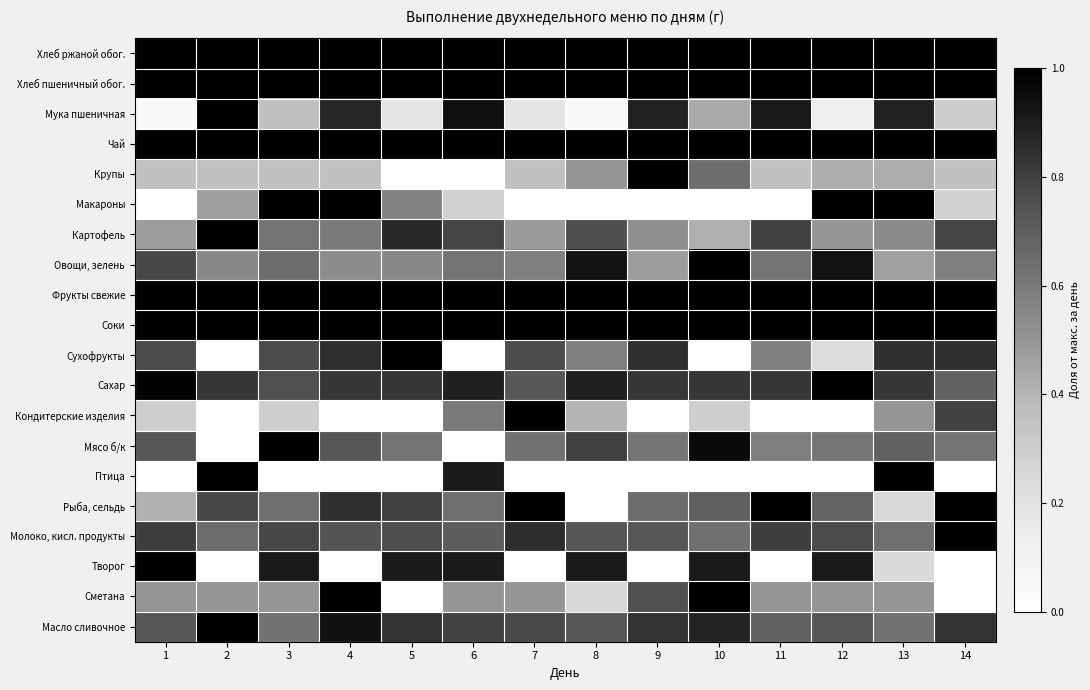

Reading right to left, what are all the values shown in this chart?

Хлеб ржаной обог.: 14=1.0	13=1.0	12=1.0	11=1.0	10=1.0	9=1.0	8=1.0	7=1.0	6=1.0	5=1.0	4=1.0	3=1.0	2=1.0	1=1.0
Хлеб пшеничный обог.: 14=1.0	13=1.0	12=1.0	11=1.0	10=1.0	9=1.0	8=1.0	7=1.0	6=1.0	5=1.0	4=1.0	3=1.0	2=1.0	1=1.0
Мука пшеничная: 14=0.3	13=0.9	12=0.1	11=0.9	10=0.4	9=0.9	8=0.0	7=0.2	6=0.9	5=0.2	4=0.9	3=0.4	2=1.0	1=0.0
Чай: 14=1.0	13=1.0	12=1.0	11=1.0	10=1.0	9=1.0	8=1.0	7=1.0	6=1.0	5=1.0	4=1.0	3=1.0	2=1.0	1=1.0
Крупы: 14=0.4	13=0.4	12=0.4	11=0.4	10=0.6	9=1.0	8=0.5	7=0.4	6=0.0	5=0.0	4=0.4	3=0.4	2=0.4	1=0.4
Макароны: 14=0.3	13=1.0	12=1.0	11=0.0	10=0.0	9=0.0	8=0.0	7=0.0	6=0.3	5=0.6	4=1.0	3=1.0	2=0.5	1=0.0
Картофель: 14=0.8	13=0.5	12=0.5	11=0.8	10=0.4	9=0.5	8=0.8	7=0.5	6=0.8	5=0.9	4=0.6	3=0.6	2=1.0	1=0.5
Овощи, зелень: 14=0.6	13=0.5	12=0.9	11=0.6	10=1.0	9=0.5	8=0.9	7=0.6	6=0.6	5=0.6	4=0.5	3=0.6	2=0.5	1=0.8
Фрукты свежие: 14=1.0	13=1.0	12=1.0	11=1.0	10=1.0	9=1.0	8=1.0	7=1.0	6=1.0	5=1.0	4=1.0	3=1.0	2=1.0	1=1.0
Соки: 14=1.0	13=1.0	12=1.0	11=1.0	10=1.0	9=1.0	8=1.0	7=1.0	6=1.0	5=1.0	4=1.0	3=1.0	2=1.0	1=1.0
Сухофрукты: 14=0.8	13=0.8	12=0.2	11=0.6	10=0.0	9=0.8	8=0.6	7=0.8	6=0.0	5=1.0	4=0.8	3=0.8	2=0.0	1=0.8
Сахар: 14=0.7	13=0.8	12=1.0	11=0.8	10=0.8	9=0.8	8=0.9	7=0.7	6=0.9	5=0.8	4=0.8	3=0.8	2=0.8	1=1.0
Кондитерские изделия: 14=0.8	13=0.5	12=0.0	11=0.0	10=0.3	9=0.0	8=0.4	7=1.0	6=0.6	5=0.0	4=0.0	3=0.3	2=0.0	1=0.3
Мясо б/к: 14=0.6	13=0.7	12=0.6	11=0.6	10=1.0	9=0.6	8=0.8	7=0.6	6=0.0	5=0.6	4=0.7	3=1.0	2=0.0	1=0.7
Птица: 14=0.0	13=1.0	12=0.0	11=0.0	10=0.0	9=0.0	8=0.0	7=0.0	6=0.9	5=0.0	4=0.0	3=0.0	2=1.0	1=0.0
Рыба, сельдь: 14=1.0	13=0.2	12=0.7	11=1.0	10=0.7	9=0.6	8=0.0	7=1.0	6=0.6	5=0.8	4=0.8	3=0.6	2=0.8	1=0.4
Молоко, кисл. продукты: 14=1.0	13=0.6	12=0.8	11=0.8	10=0.6	9=0.7	8=0.7	7=0.8	6=0.7	5=0.8	4=0.7	3=0.8	2=0.6	1=0.8
Творог: 14=0.0	13=0.2	12=0.9	11=0.0	10=0.9	9=0.0	8=0.9	7=0.0	6=0.9	5=0.9	4=0.0	3=0.9	2=0.0	1=1.0
Сметана: 14=0.0	13=0.5	12=0.5	11=0.5	10=1.0	9=0.8	8=0.2	7=0.5	6=0.5	5=0.0	4=1.0	3=0.5	2=0.5	1=0.5
Масло сливочное: 14=0.8	13=0.6	12=0.7	11=0.7	10=0.9	9=0.8	8=0.7	7=0.8	6=0.8	5=0.8	4=0.9	3=0.6	2=1.0	1=0.7